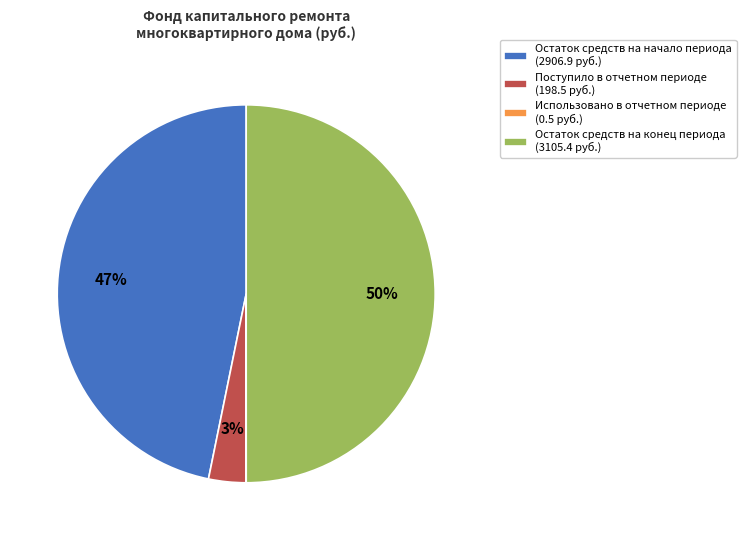

Is the sum of Остаток средств на конец периода (3105.4 руб.) and Поступило в отчетном периоде (198.5 руб.) greater than half?

Yes